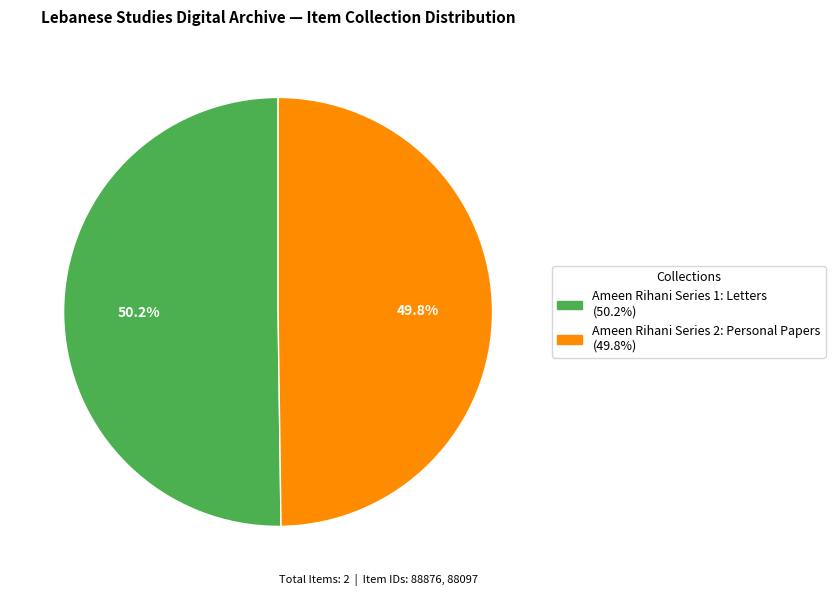

What is the ratio of the value at Ameen Rihani Series 1: Letters to the value at Ameen Rihani Series 2: Personal Papers?

1.0